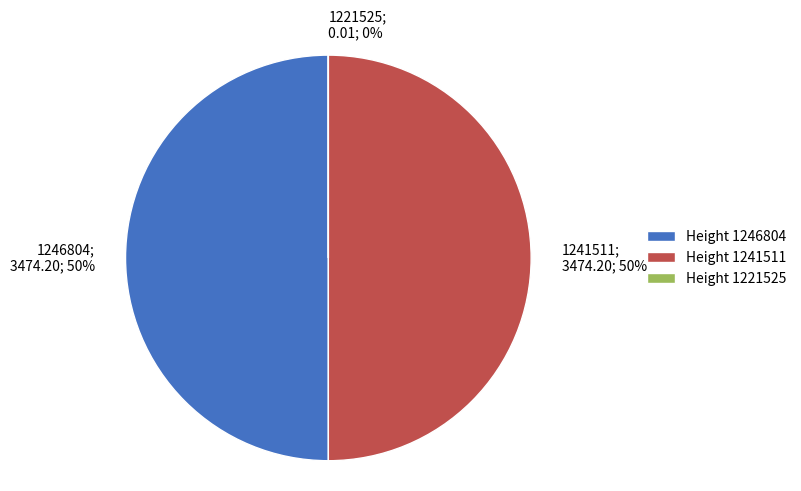

To the nearest percent, what is the difference between the largest and smallest slice percentages?

50%